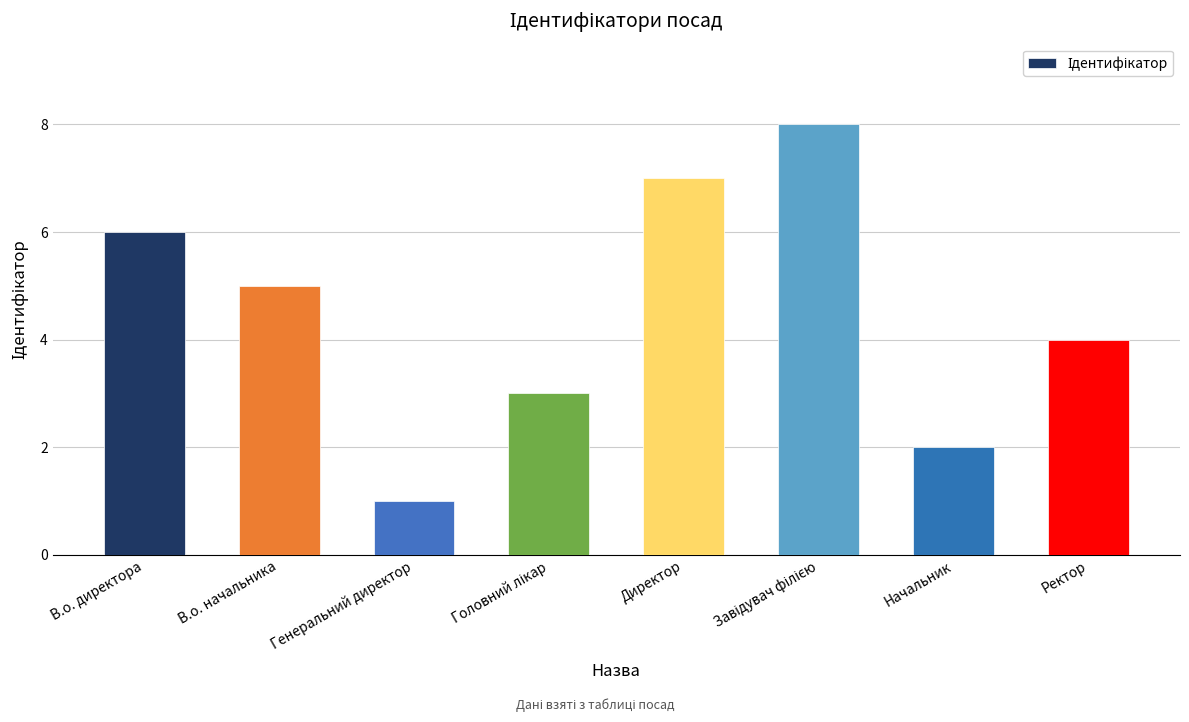

Reading right to left, transcribe all the data shown in this chart.

4	2	8	7	3	1	5	6